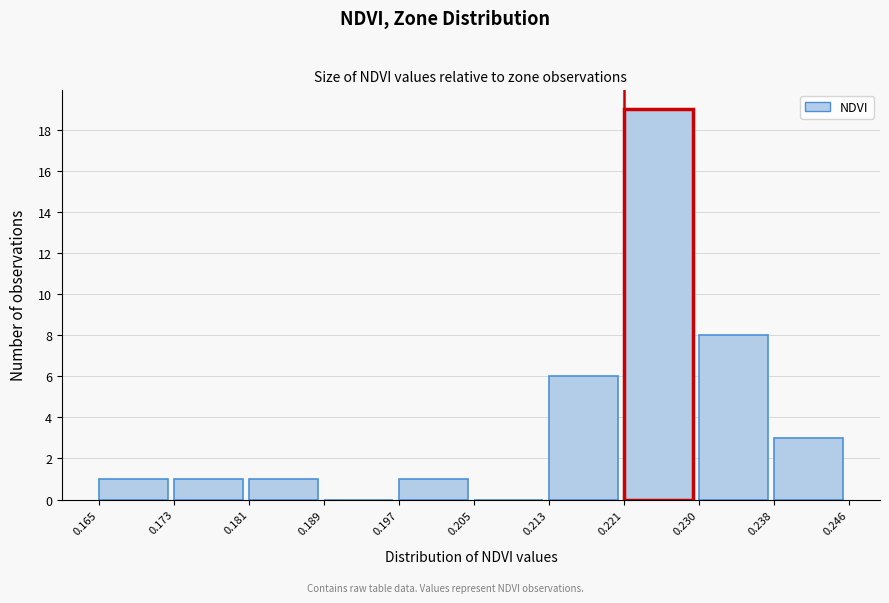

How tall is the bar that spans 0.173 to 0.181 on the x-axis? The values are not printed on the chart, so give them approximately, as read against the axis.

1